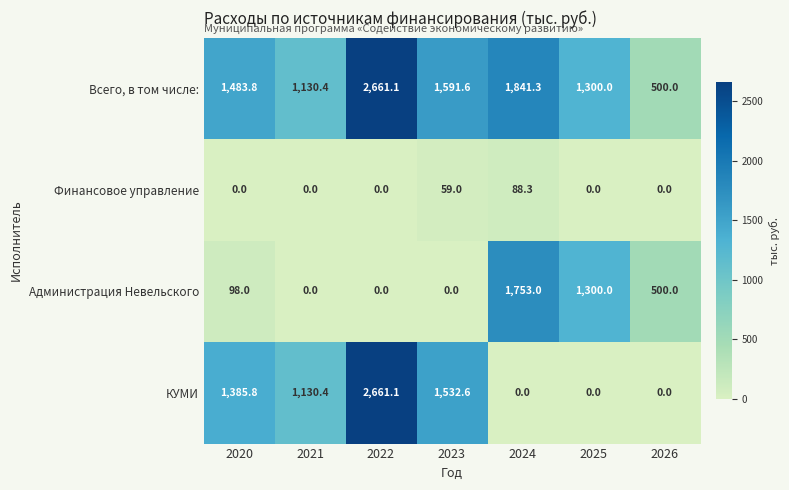

What is the difference between the second highest and minimum values in the КУМИ series?

1532.6